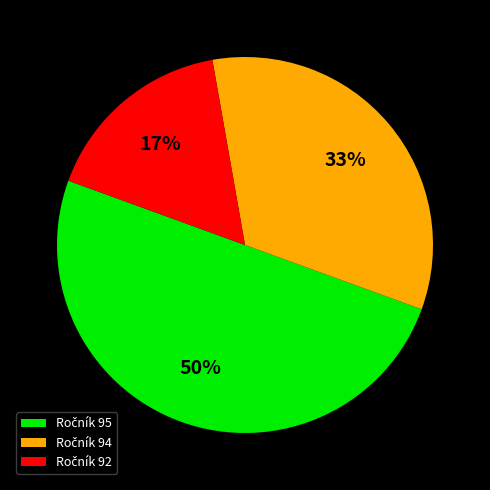

To the nearest percent, what is the difference between the largest and smallest slice percentages?

33%